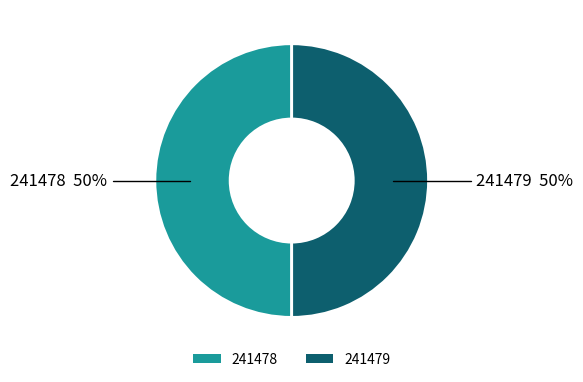

Is it true that 241478 is 38% of the pie?

False